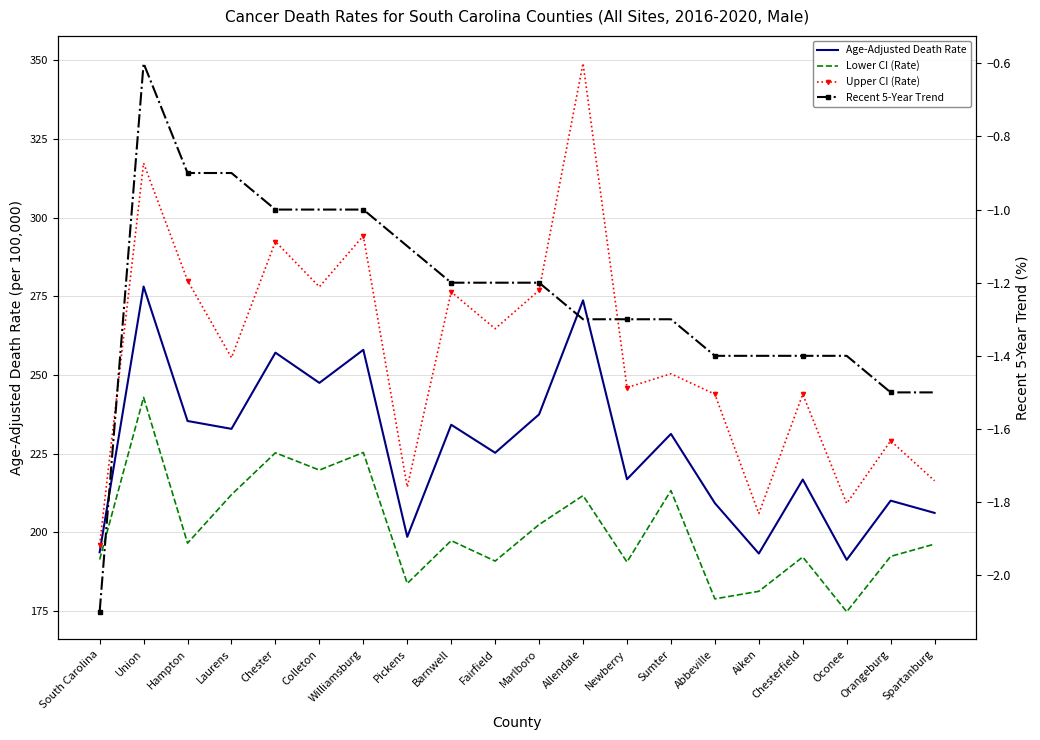

What is the value of the Upper CI (Rate) point at the 16th from the left?

206.0